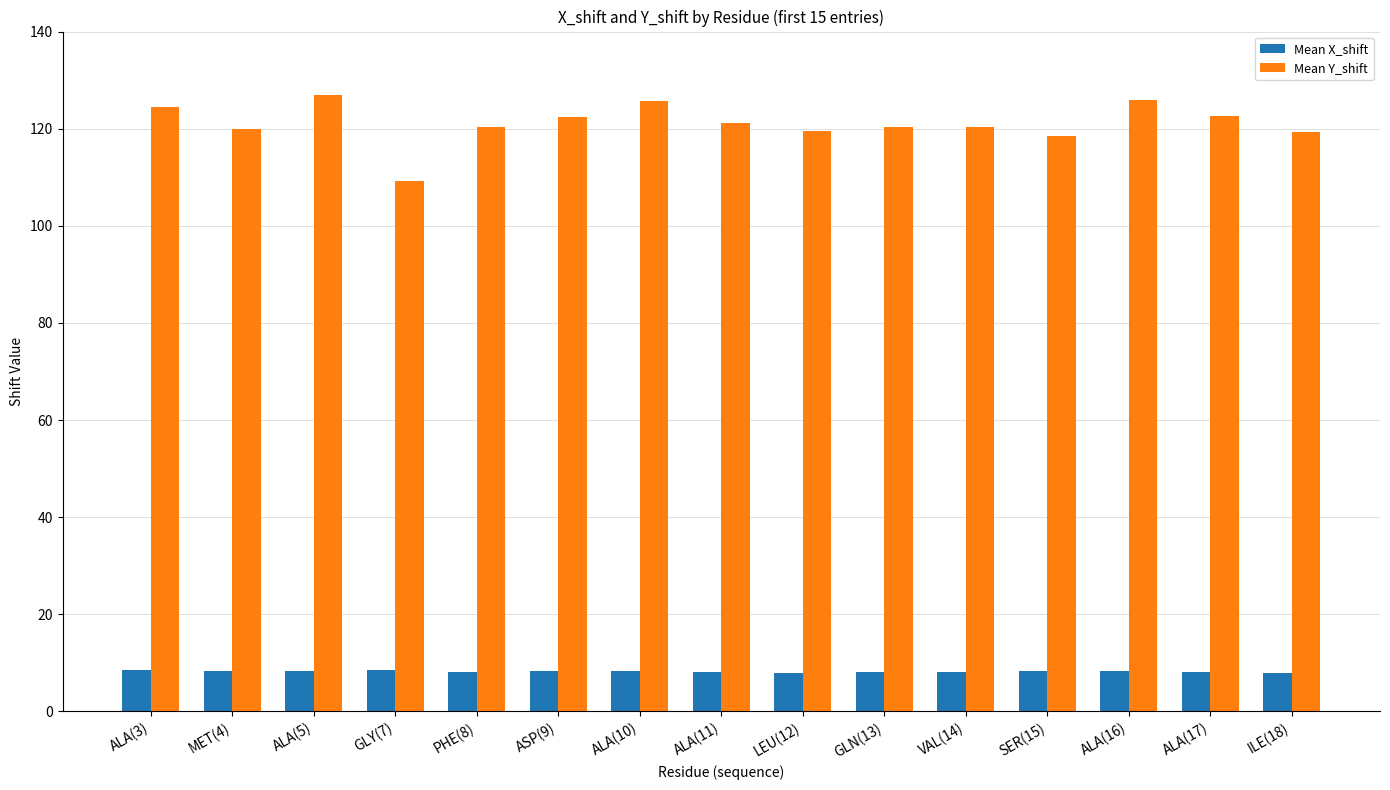

Is it true that Mean X_shift equals 8.1 at VAL(14)?

True